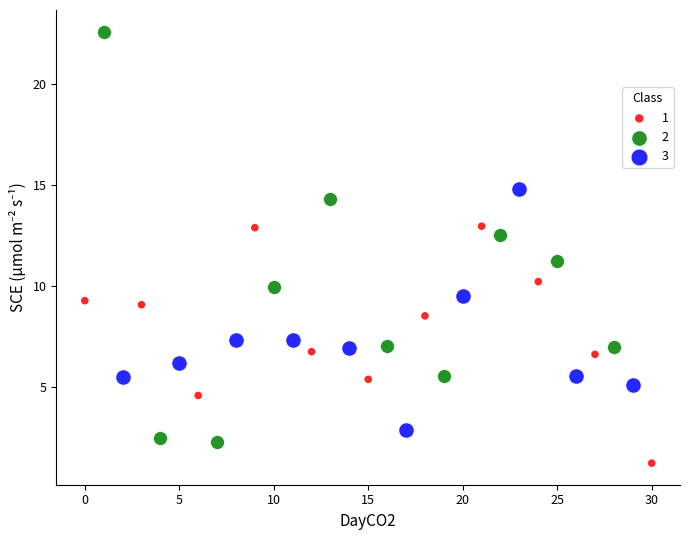

Which series has the largest Y range (max minus min)?

2